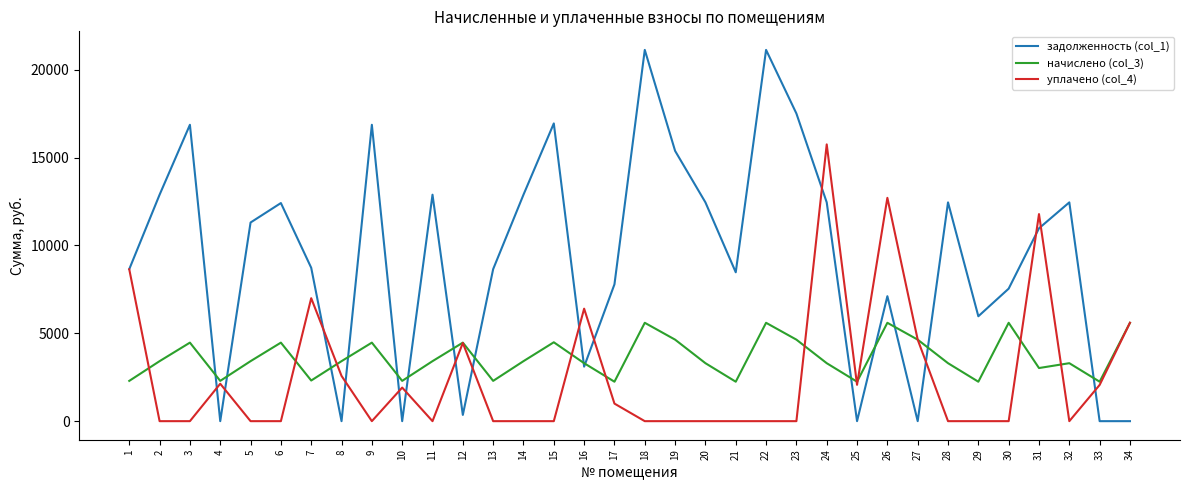

Does the chart have visible grid lines?

No